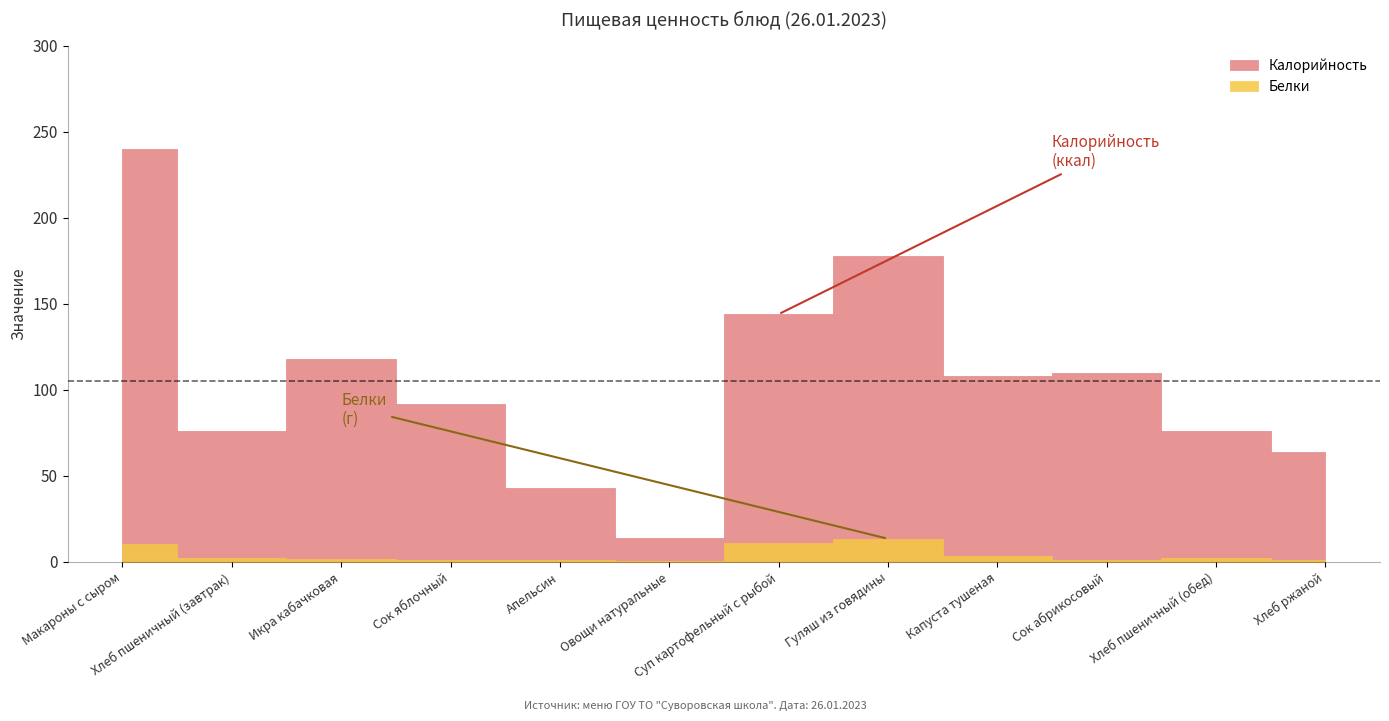

How many data points in Калорийность are less than 108?

6